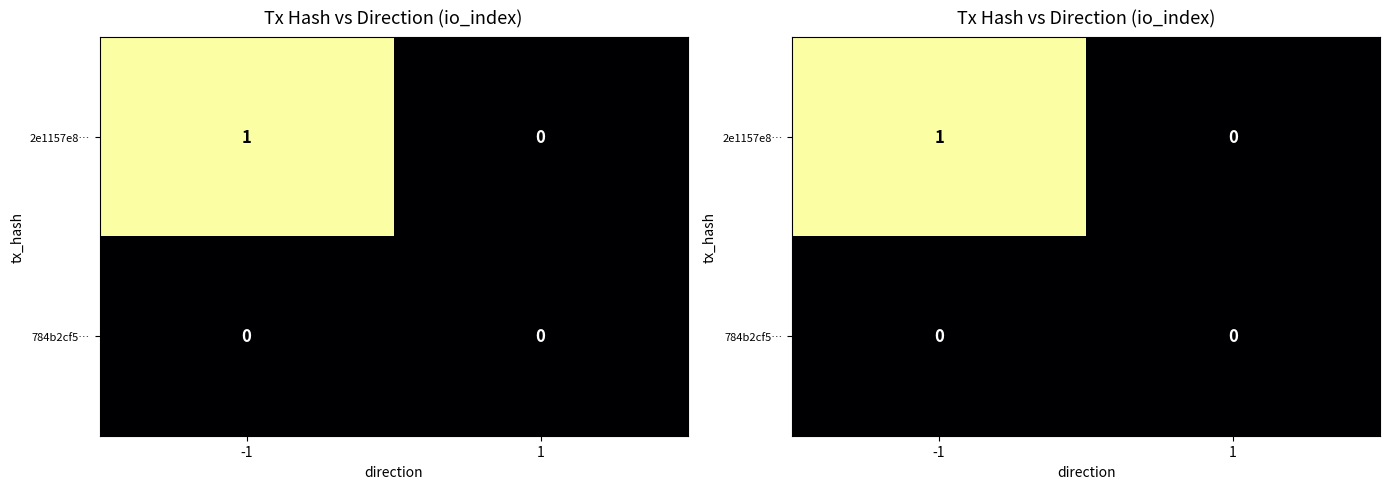

What is the highest value of the 2e1157e8… series?

1